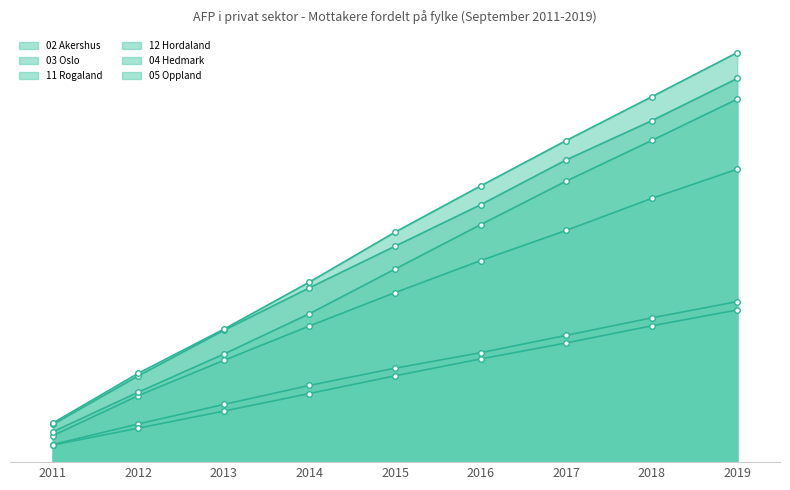

True or false: 02 Akershus and 12 Hordaland cross at least once.

False